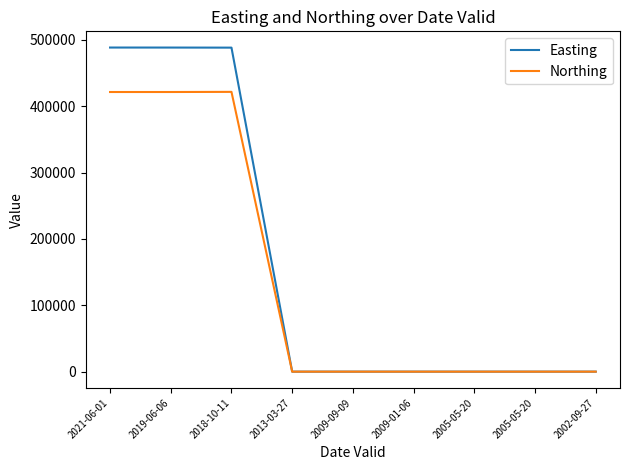

What are all the series names shown in the legend?

Easting, Northing